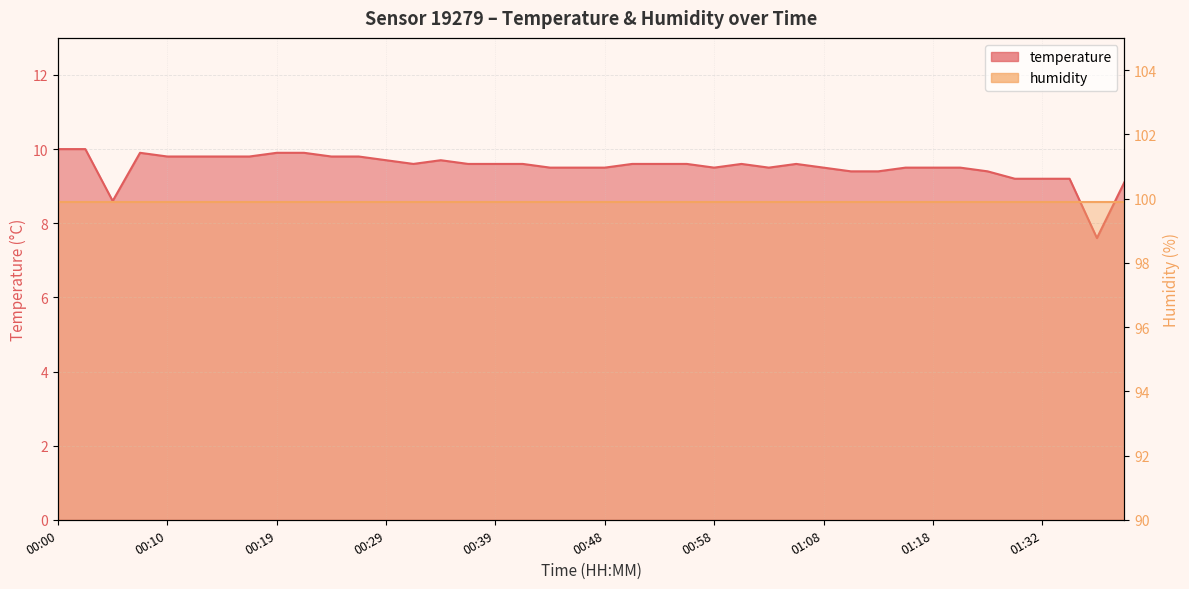

The value at 01:06 is 16.3. True or false?

False